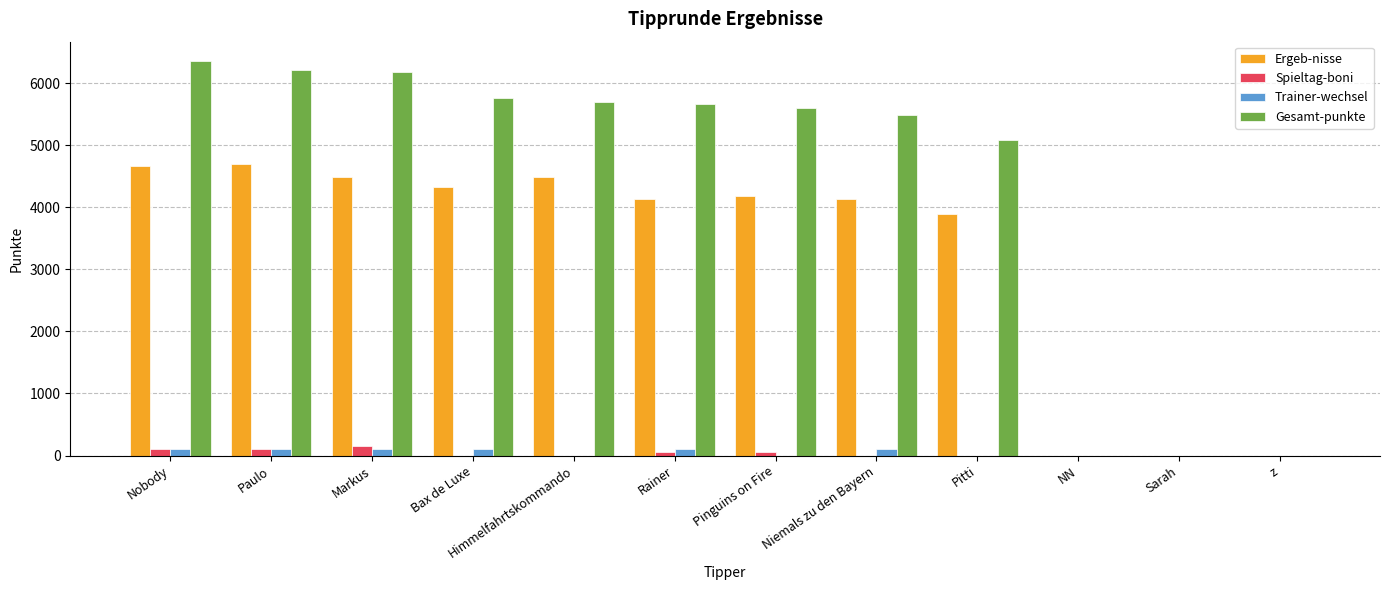

Which series has the largest total across all categories?

Gesamt-punkte